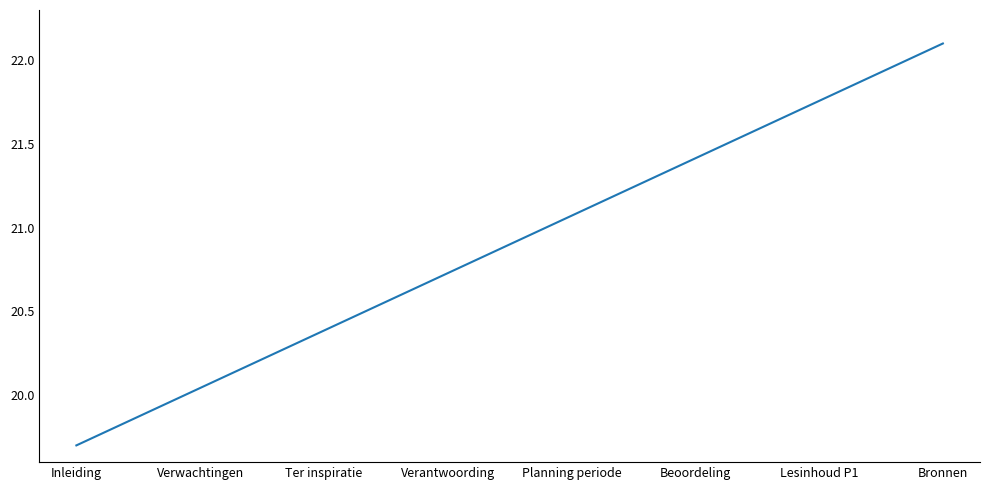

Is this an area chart (filled region under the line)?

No